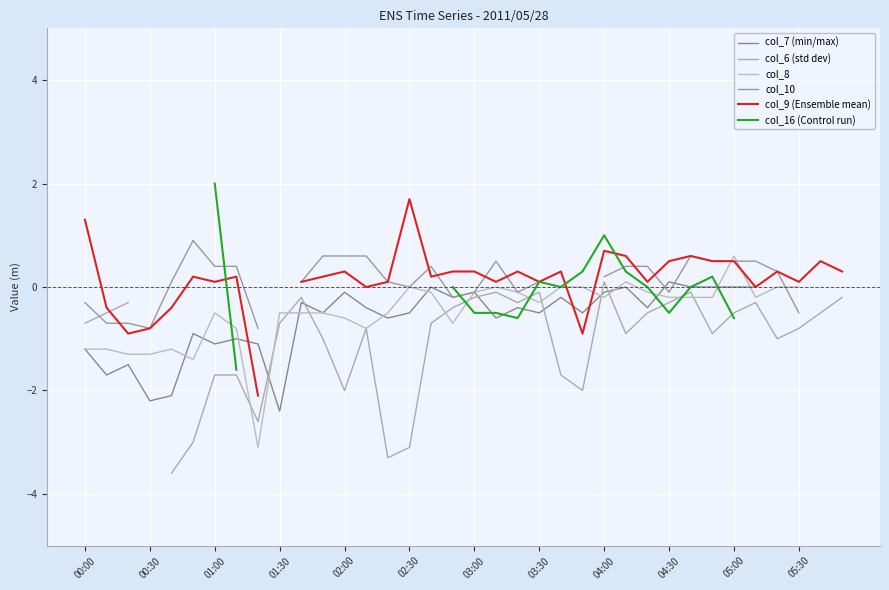

What is the greatest value displayed?

2.0